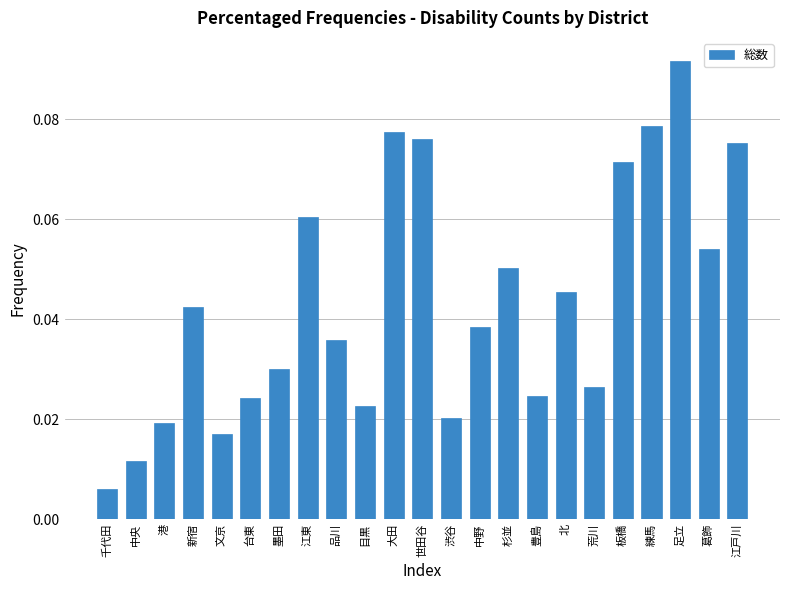

Does the chart contain stacked bars?

No